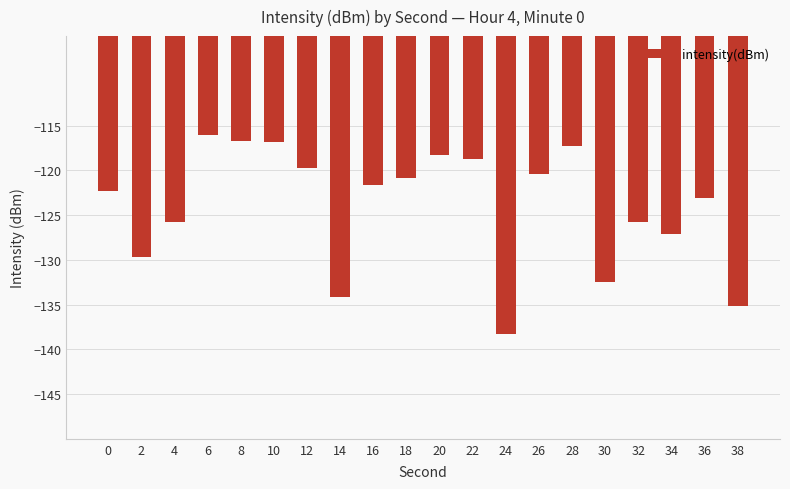

What is the difference between the maximum and minimum values?

22.2